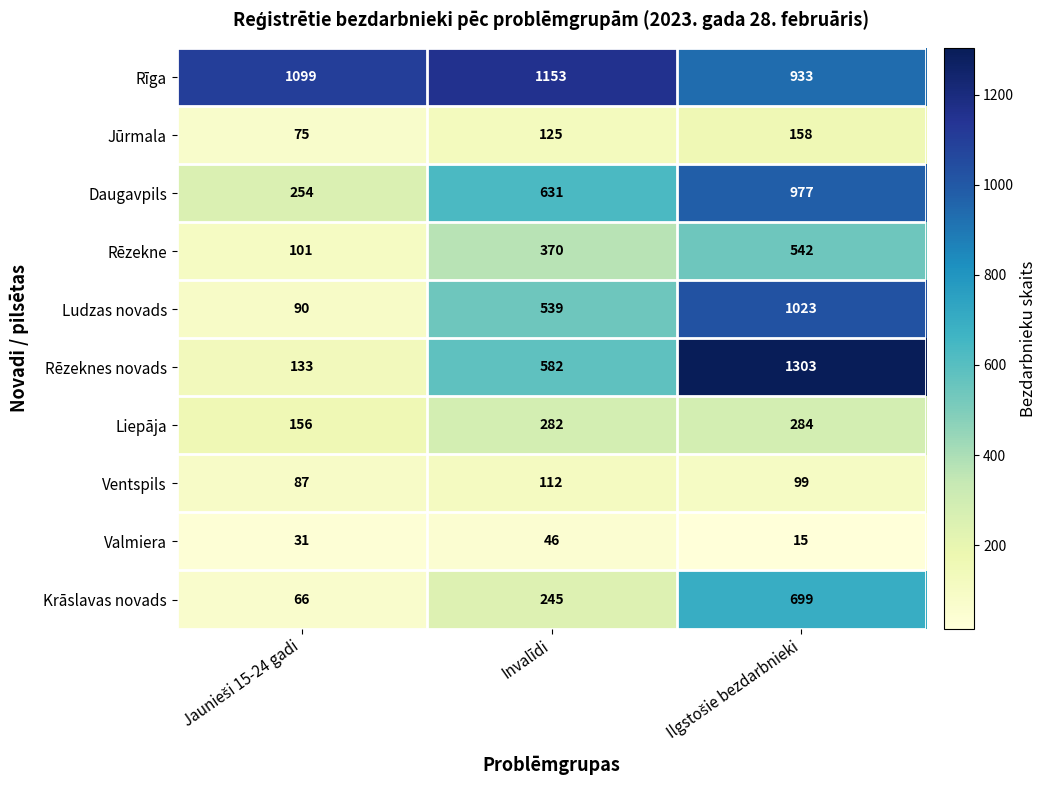

Reading right to left, what are all the values shown in this chart?

Rīga: 933	1153	1099
Jūrmala: 158	125	75
Daugavpils: 977	631	254
Rēzekne: 542	370	101
Ludzas novads: 1023	539	90
Rēzeknes novads: 1303	582	133
Liepāja: 284	282	156
Ventspils: 99	112	87
Valmiera: 15	46	31
Krāslavas novads: 699	245	66